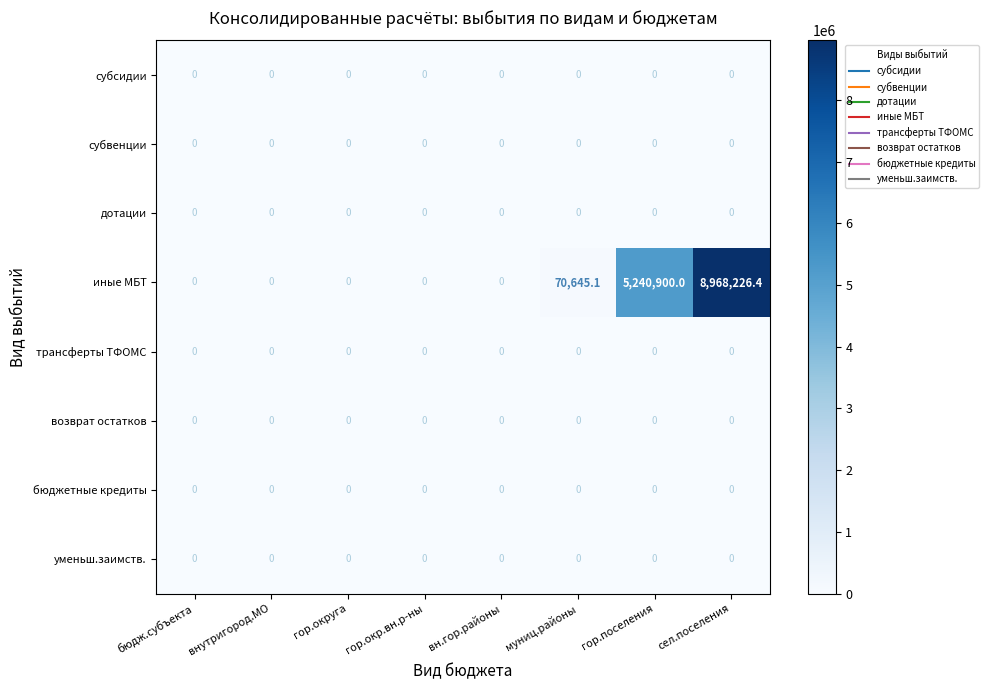

Which series has the largest total across all categories?

иные МБТ